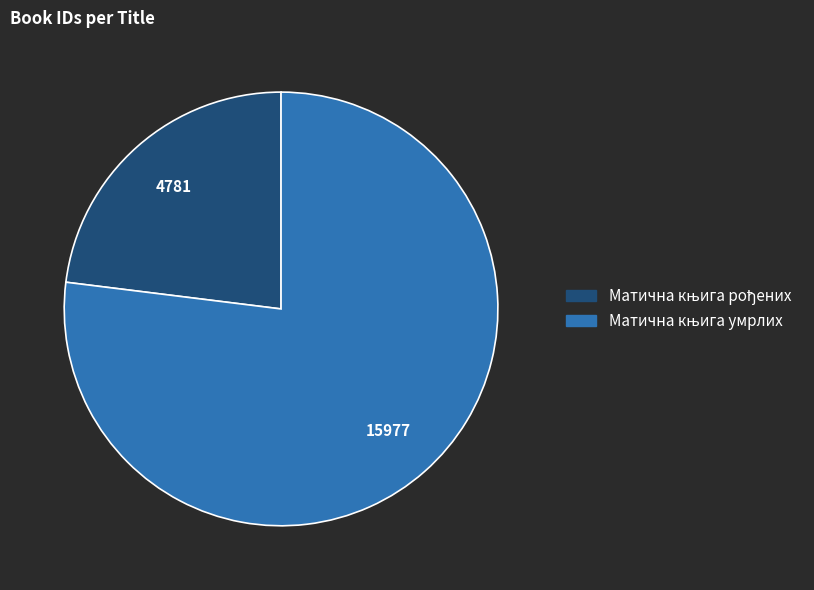

Does any single category account for the majority?

Yes